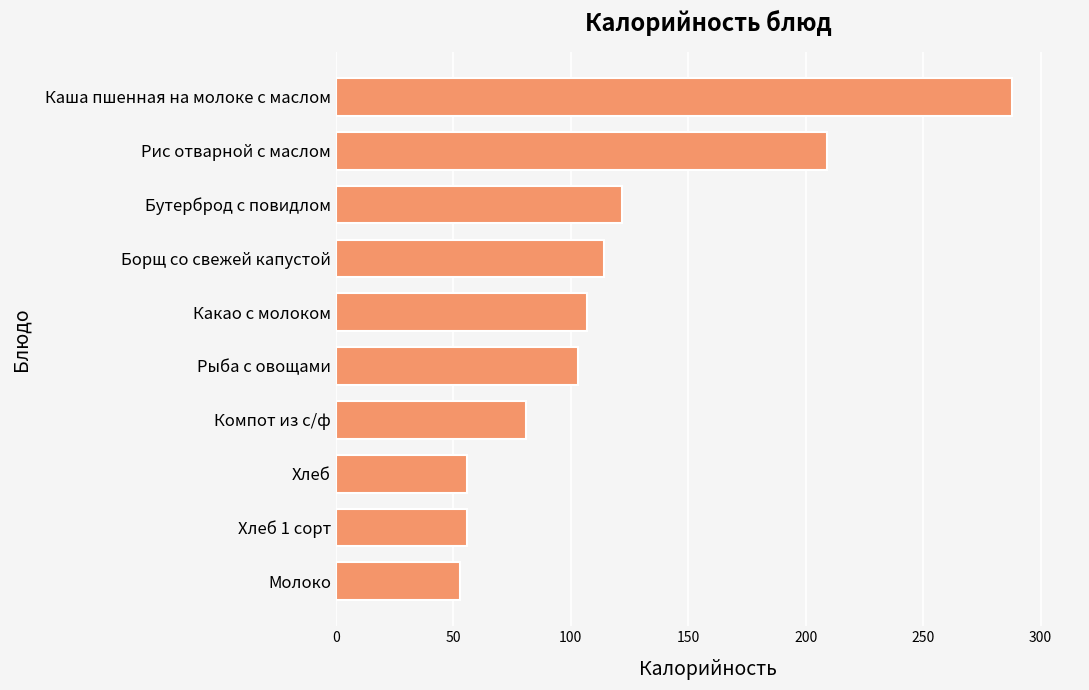

What is the maximum value shown in the chart?

288